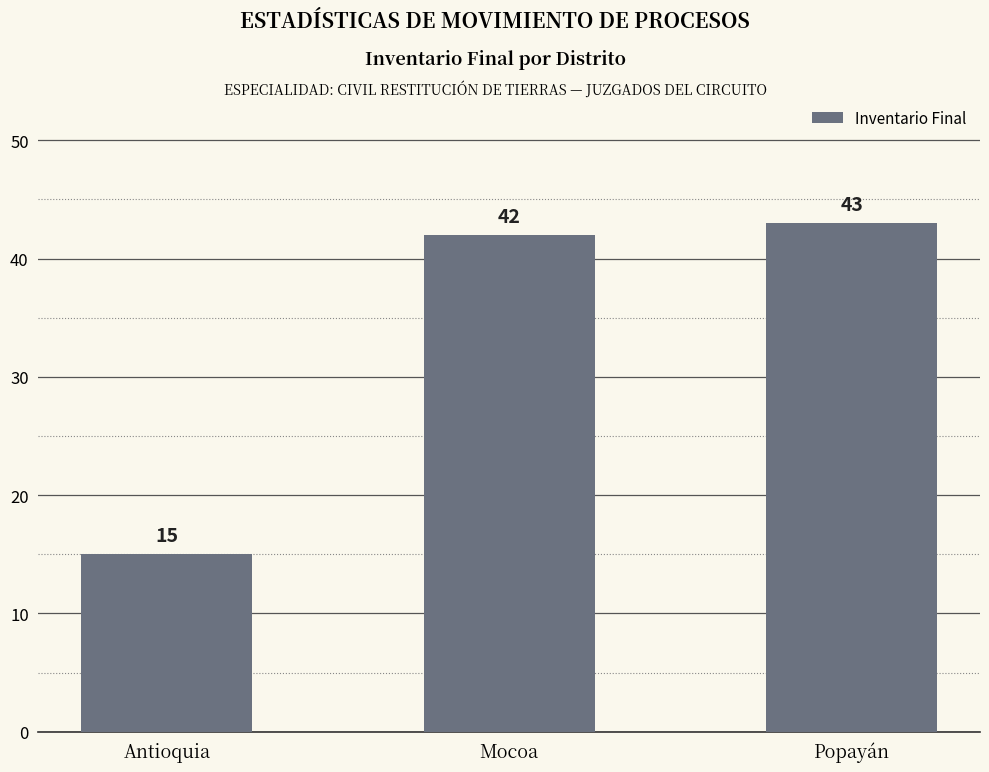

Count the number of data series in this chart.

1